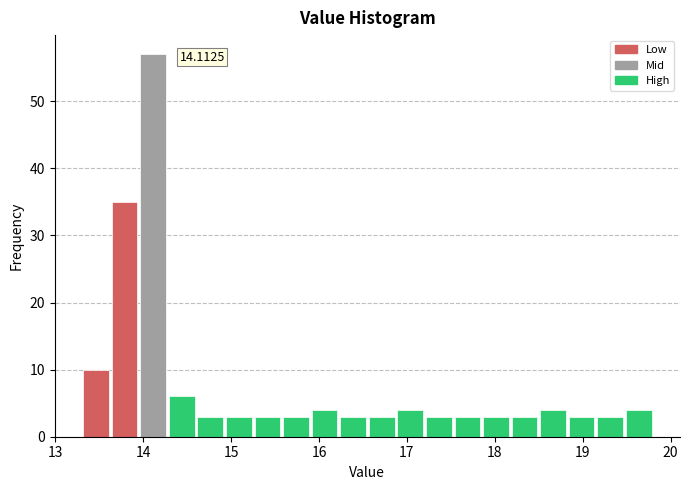

Around what value on the x-axis is the tallest bar? Give the approximate position of its centre, as read against the axis.

14.1